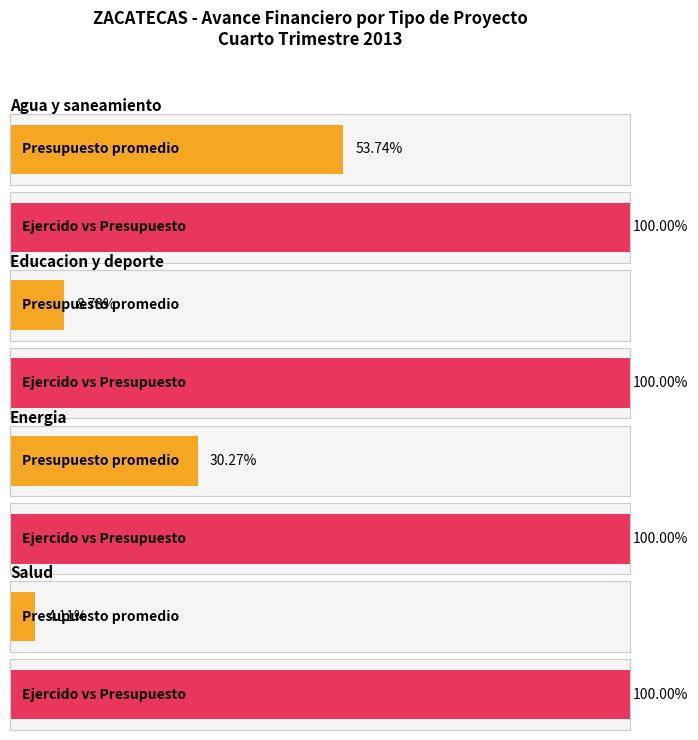

True or false: Comprometido has a value of 4612 at Rural.

False